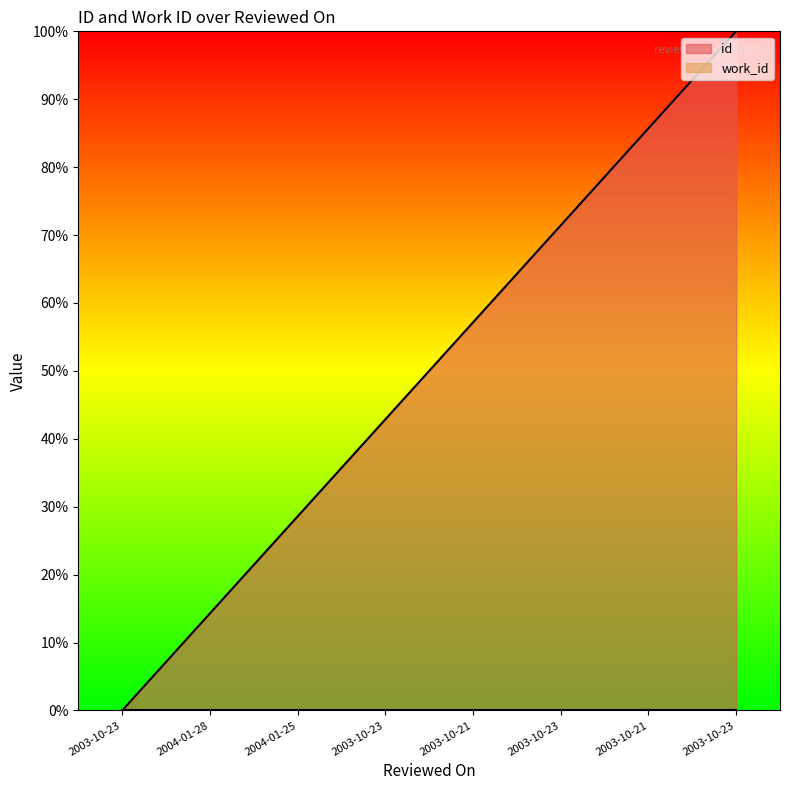

At which label is the value closest to 50?

2003-10-21